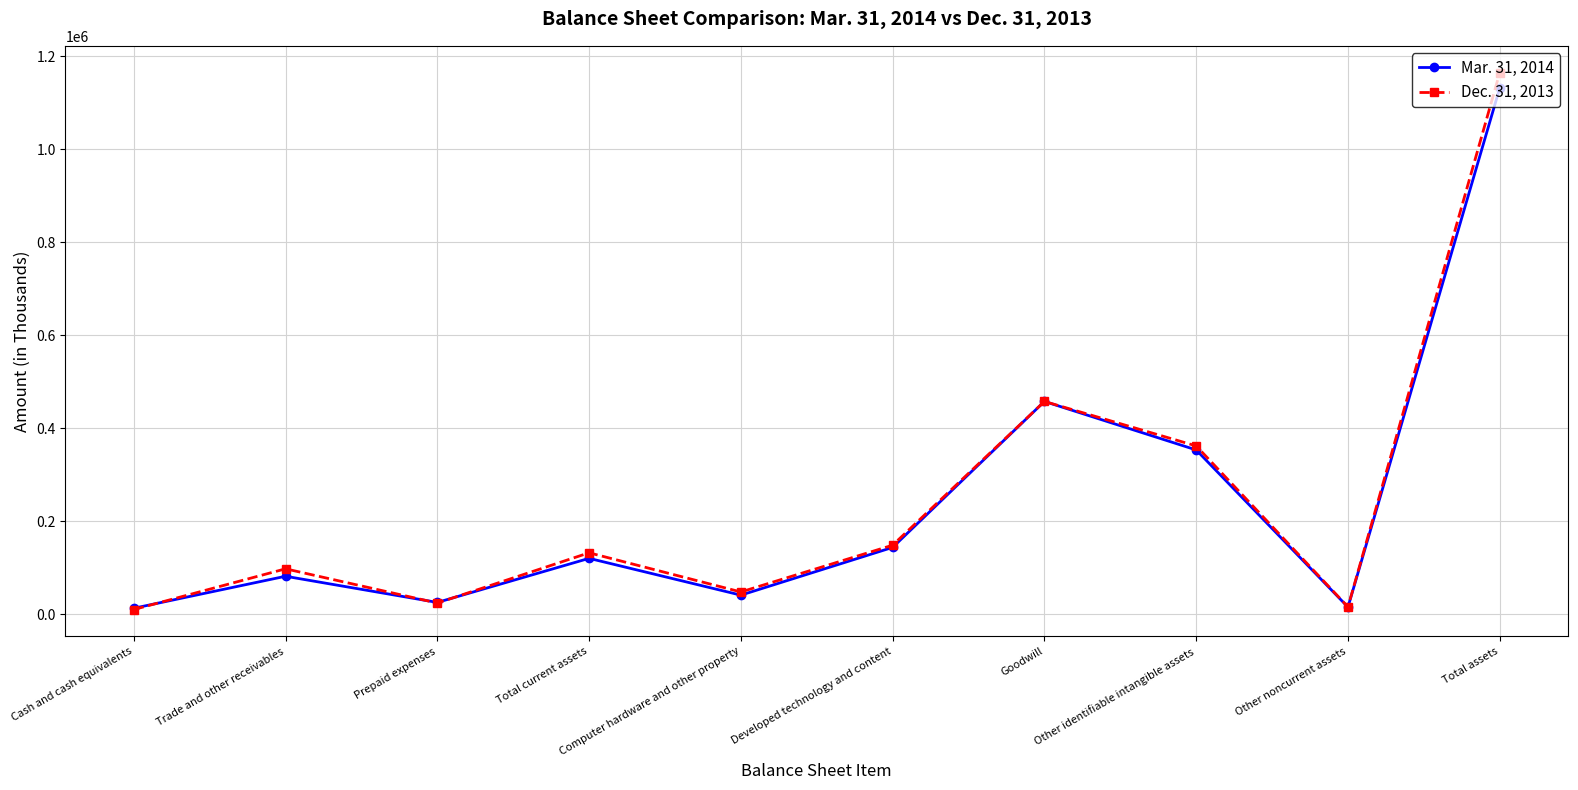

Which category has the highest value in the Dec. 31, 2013 series?

Total assets